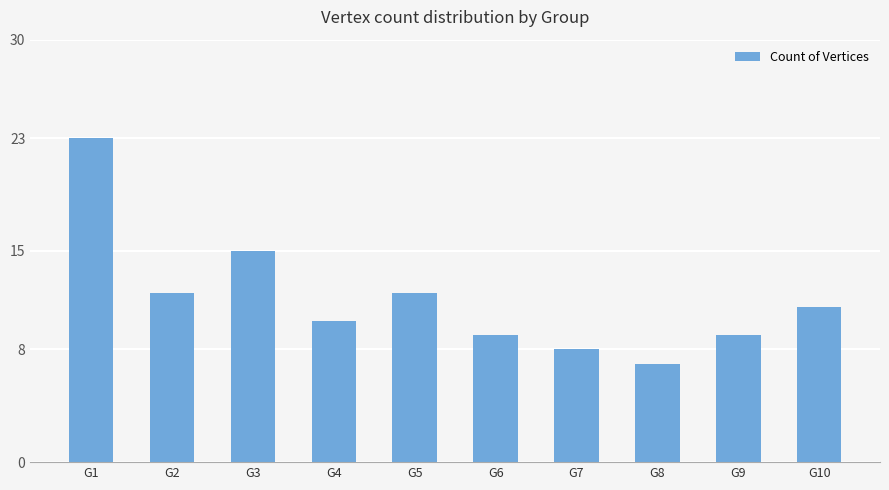

How many bars are there in total?

10